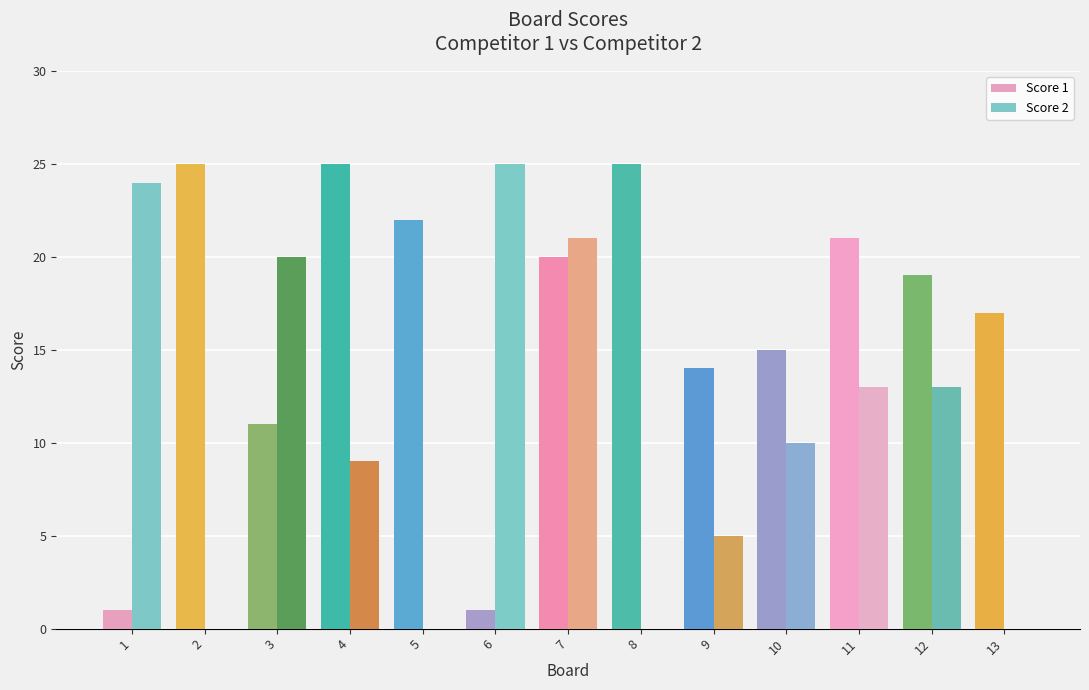

The Score 2 series shows 10 at 10. True or false?

True